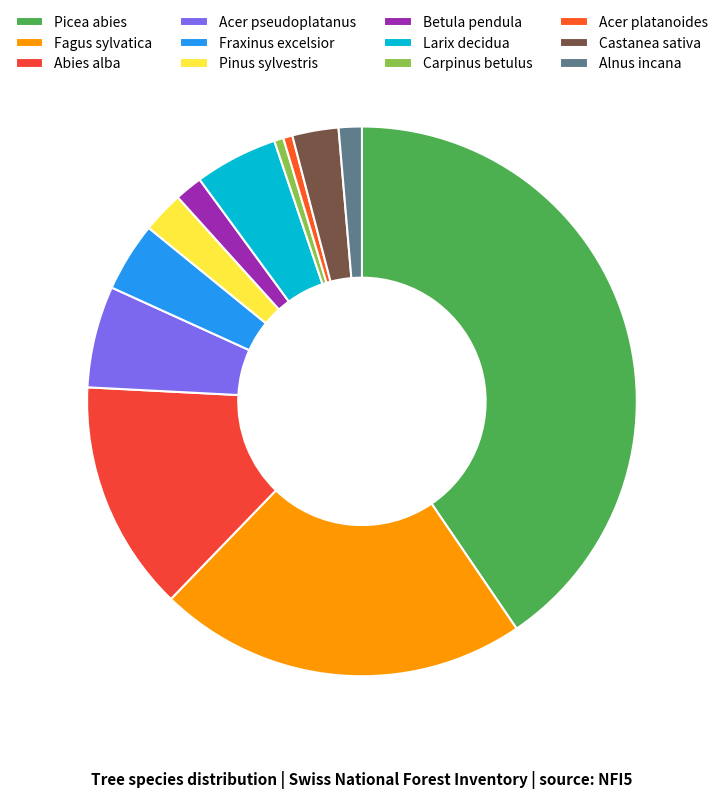

Approximately how many times larger is the value at Picea abies compared to Betula pendula?

24.8